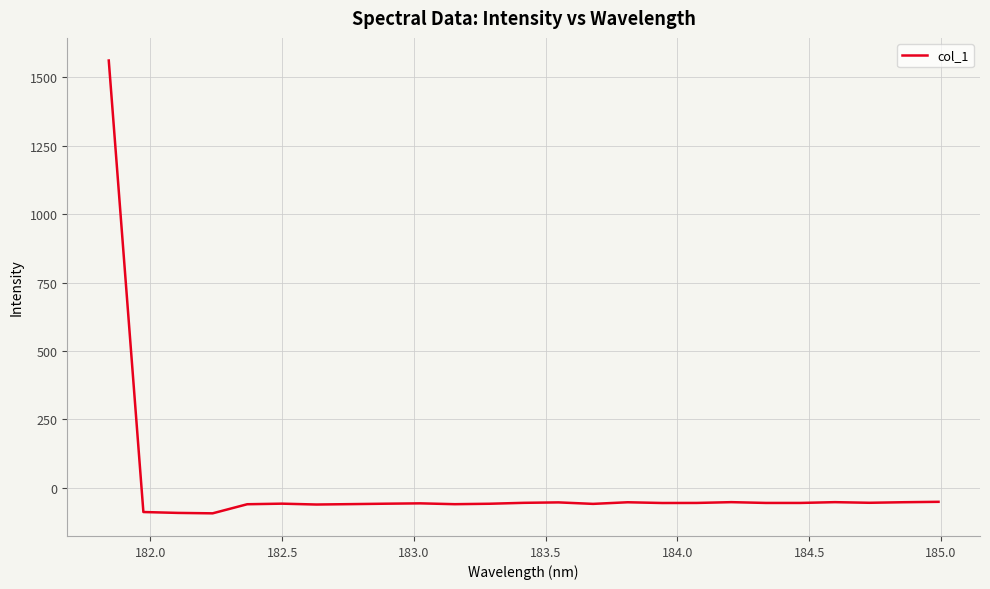

What is the smallest value displayed?

-94.2